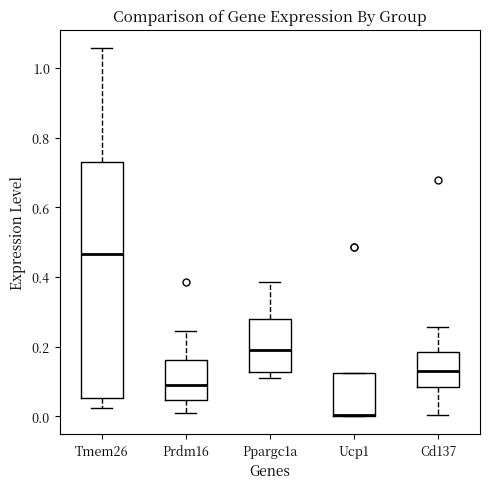

Reading left to right, read every box against the y-axis: the position of its median line, the range the box covers, and the ends of its whiskers. The values are not printed on the chart, so give them approximately, as read against the axis.

Tmem26: median 0.46, box 0.06 to 0.72, whiskers 0.02 to 1.06
Prdm16: median 0.10, box 0.04 to 0.16, whiskers 0.00 to 0.24
Ppargc1a: median 0.18, box 0.12 to 0.28, whiskers 0.10 to 0.38
Ucp1: median 0.00 (drawn on the box's lower edge), box 0.00 to 0.12, whiskers 0.00 to 0.12
Cd137: median 0.12, box 0.08 to 0.18, whiskers 0.00 to 0.26